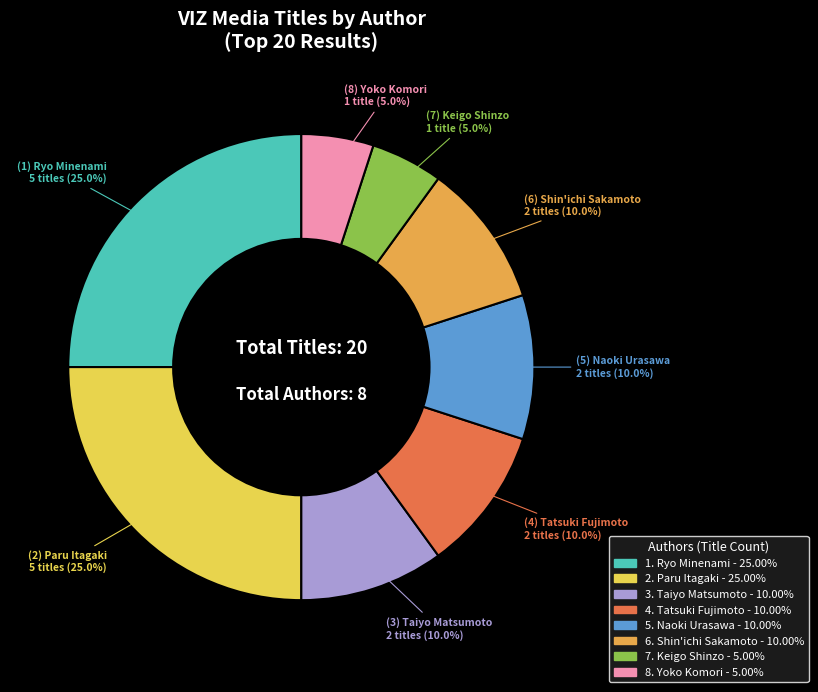

Is there any slice that represents more than half of the pie?

No